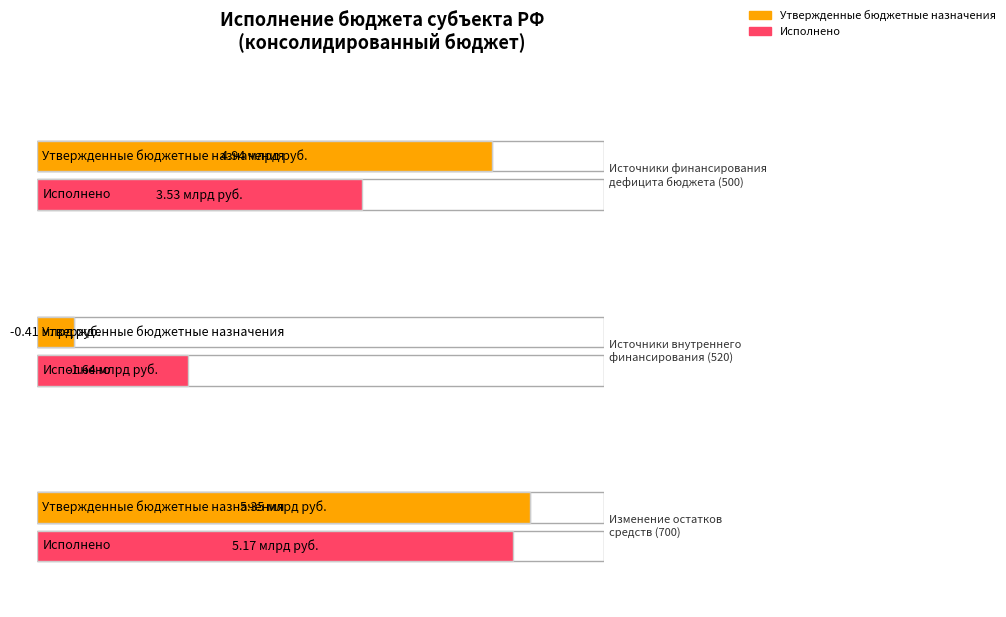

What is the value of the Исполнено bar at the 3rd from the left?

5168685700.0